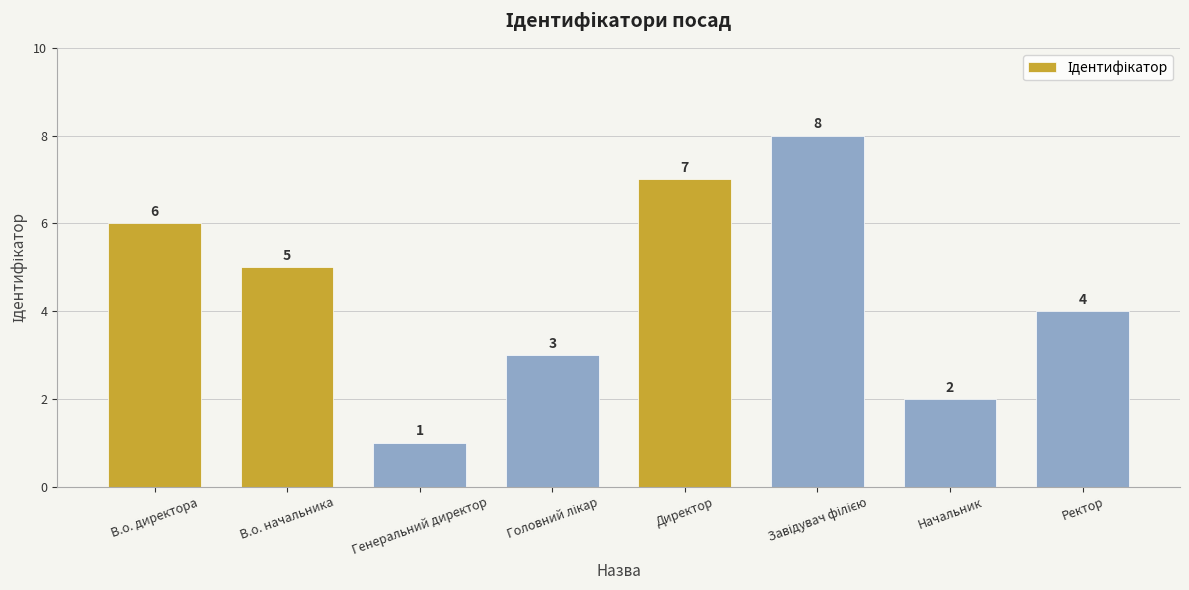

How many distinct data groups are displayed?

1